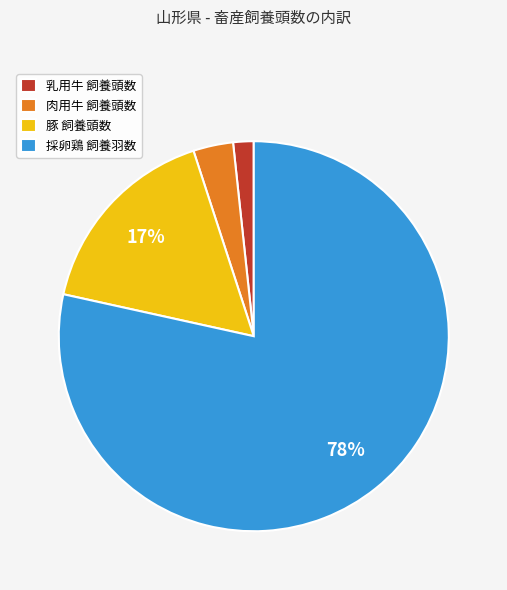

Rank the categories by value from highest to lowest.

採卵鶏 飼養羽数, 豚 飼養頭数, 肉用牛 飼養頭数, 乳用牛 飼養頭数